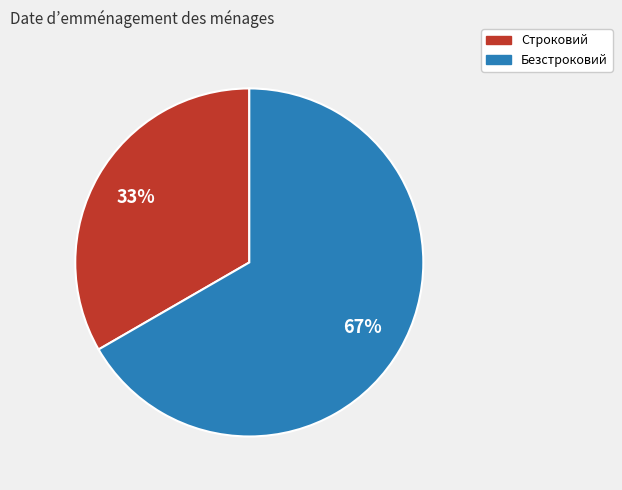

Count the number of slices in the pie.

2